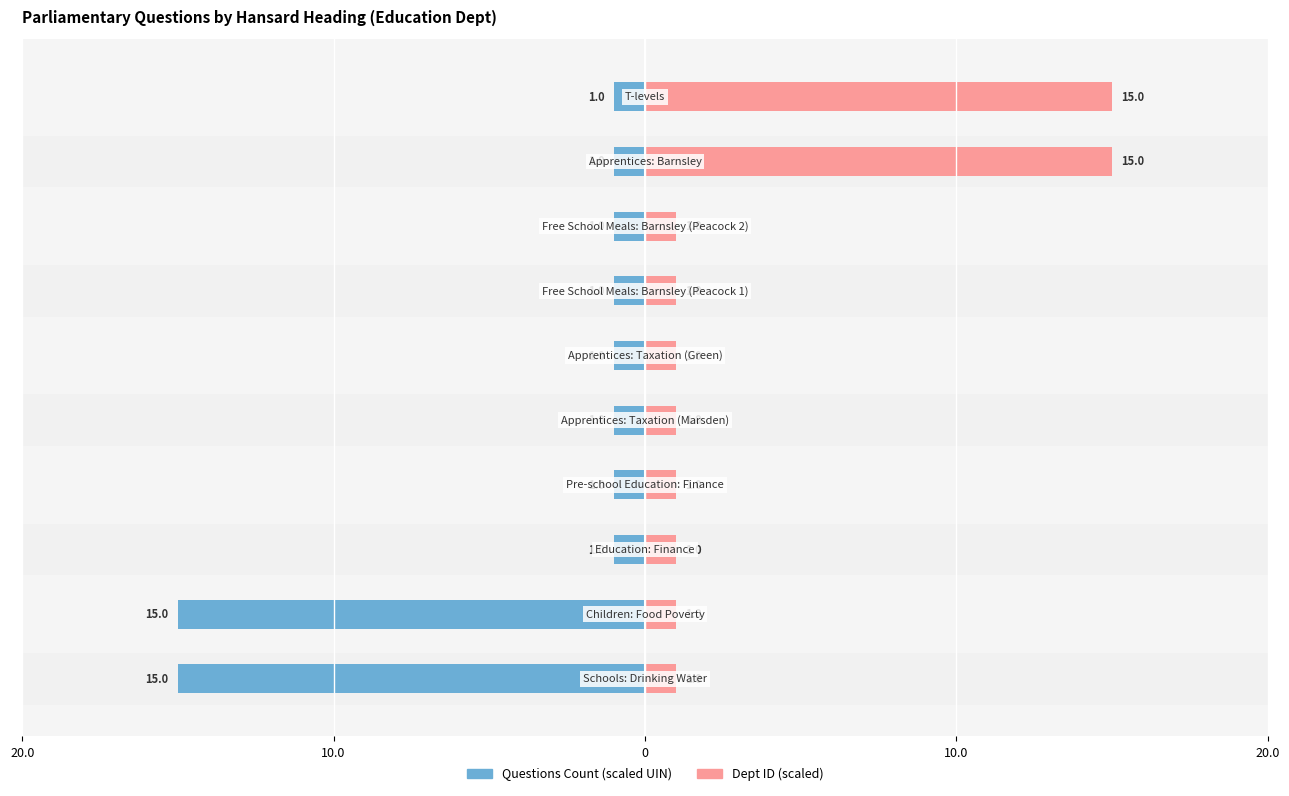

Rank the series by their maximum value, from lowest to highest.

Questions Count (scaled UIN), Dept ID (scaled)